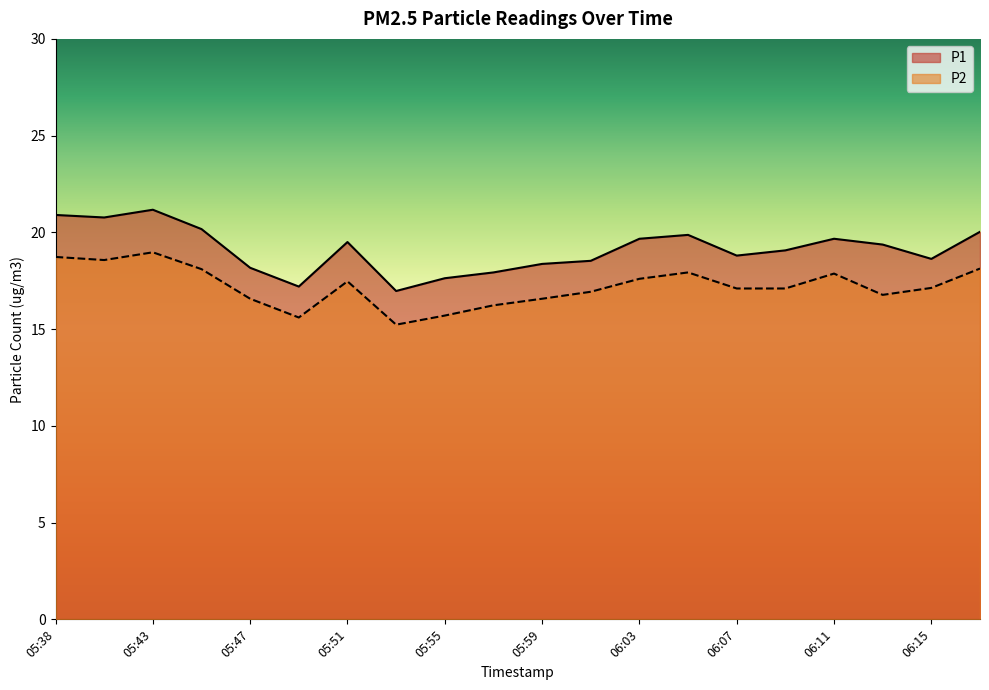

True or false: P1 and P2 cross at least once.

False